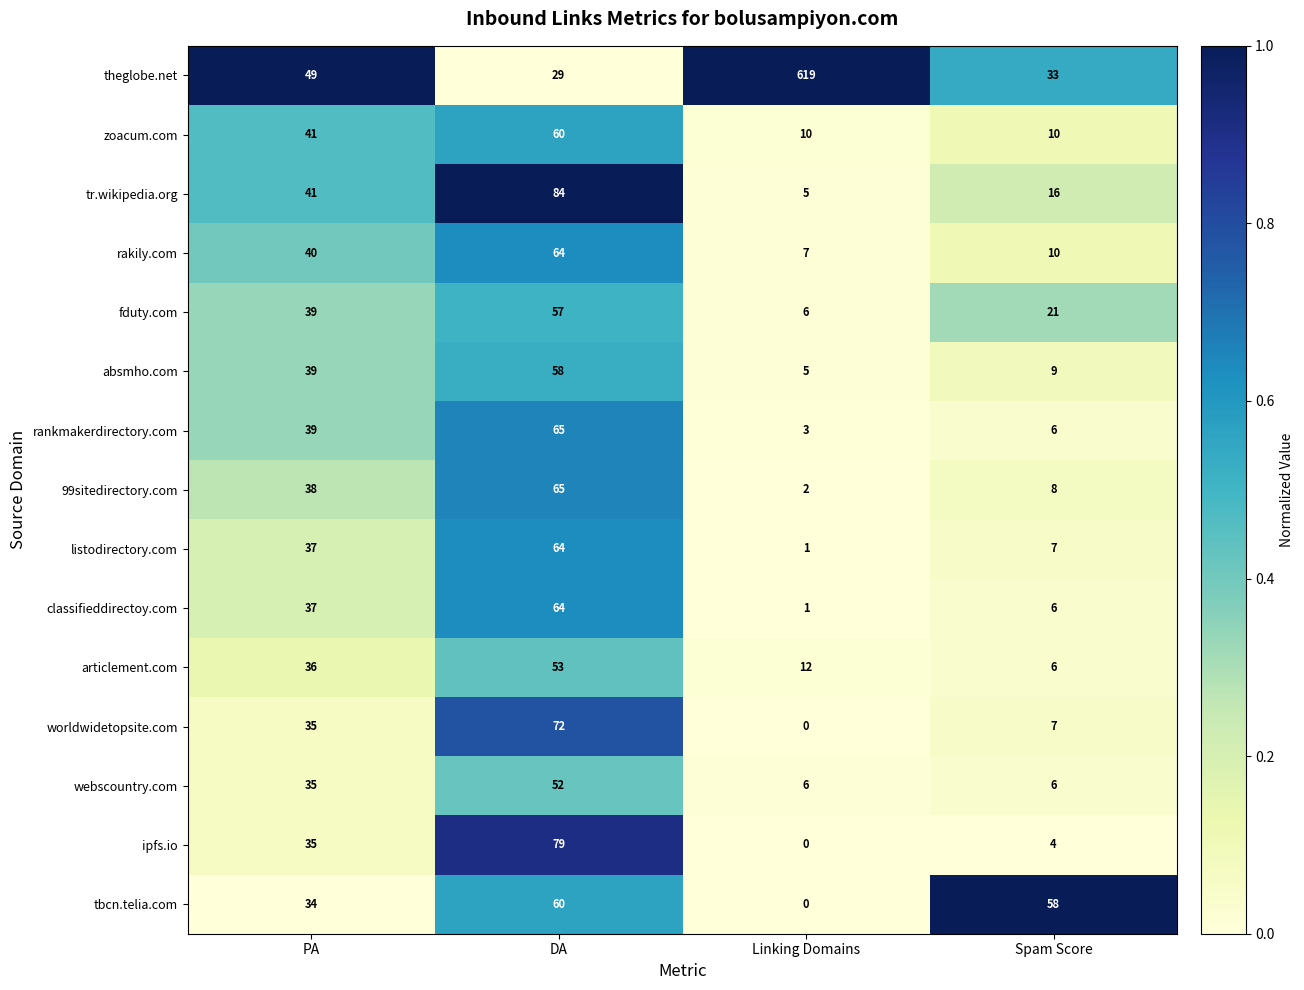

Where is tr.wikipedia.org nearest to the value 44?

PA